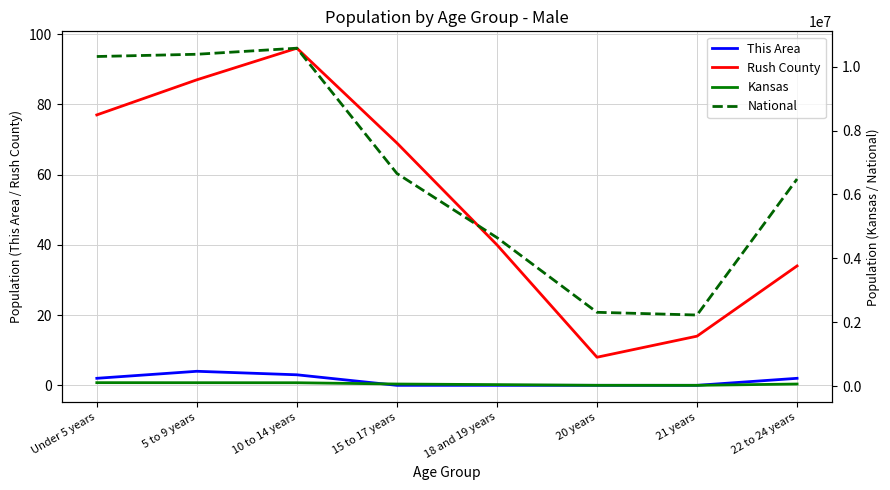

At which category does Kansas reach its first local valley?

21 years